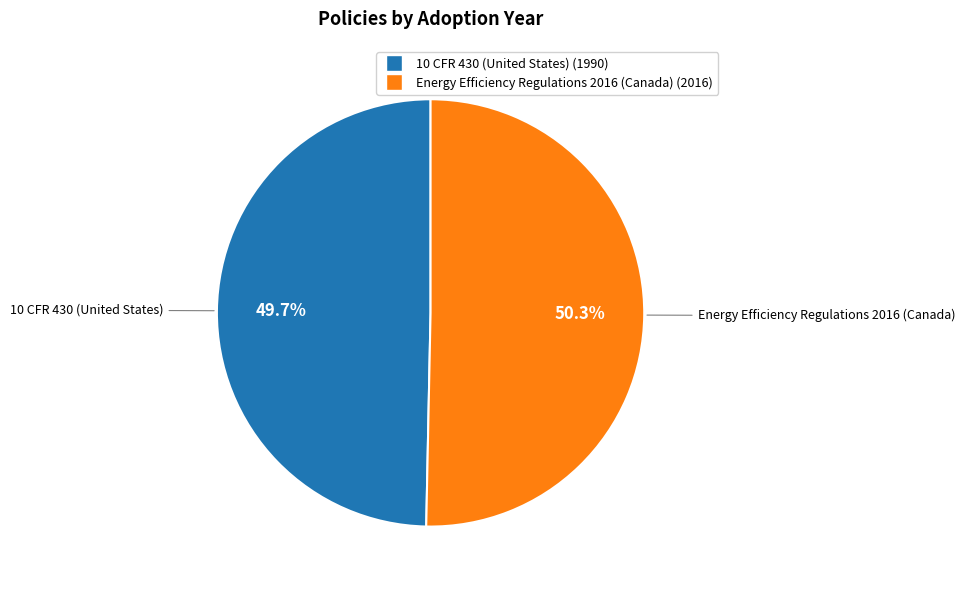

To the nearest percent, what portion does 10 CFR 430 (United States) represent?

50%